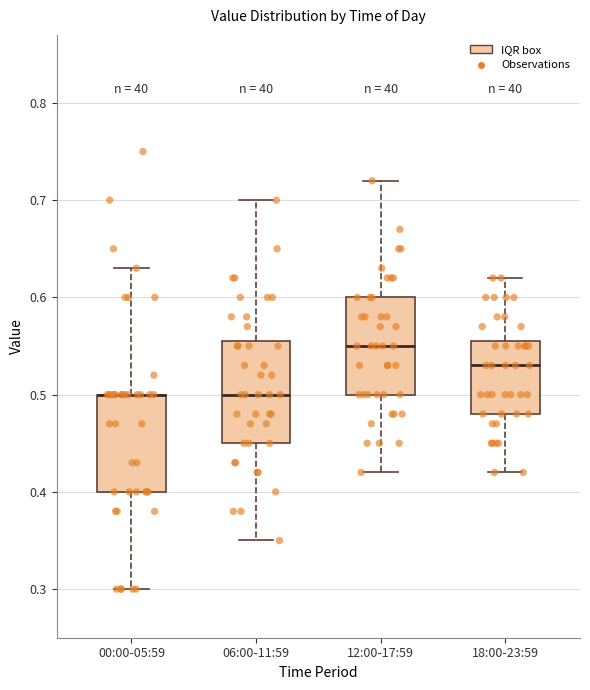

Reading left to right, transcribe this box plot: for each box, give where its median line is, the range the box spans, and where its two whiskers end, as read against the y-axis. The values are not printed on the chart, so give them approximately, as read against the axis.

00:00-05:59: median 0.50 (drawn on the box's upper edge), box 0.40 to 0.50, whiskers 0.30 to 0.63
06:00-11:59: median 0.50, box 0.45 to 0.56, whiskers 0.35 to 0.70
12:00-17:59: median 0.55, box 0.50 to 0.60, whiskers 0.42 to 0.72
18:00-23:59: median 0.53, box 0.48 to 0.56, whiskers 0.42 to 0.62